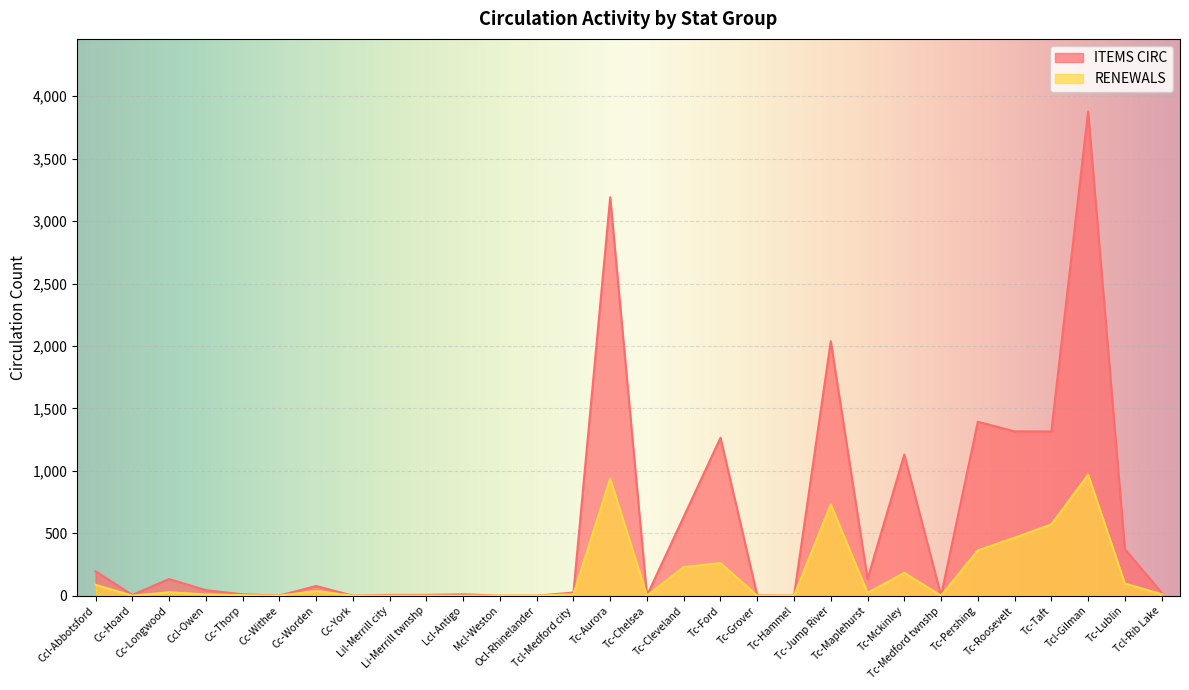

The ITEMS CIRC series shows -2192 at Ocl-Rhinelander. True or false?

False